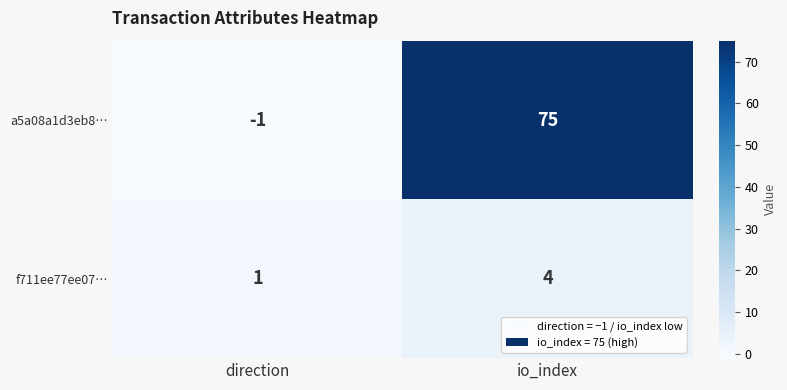

At which category is the sum across all series the highest?

io_index